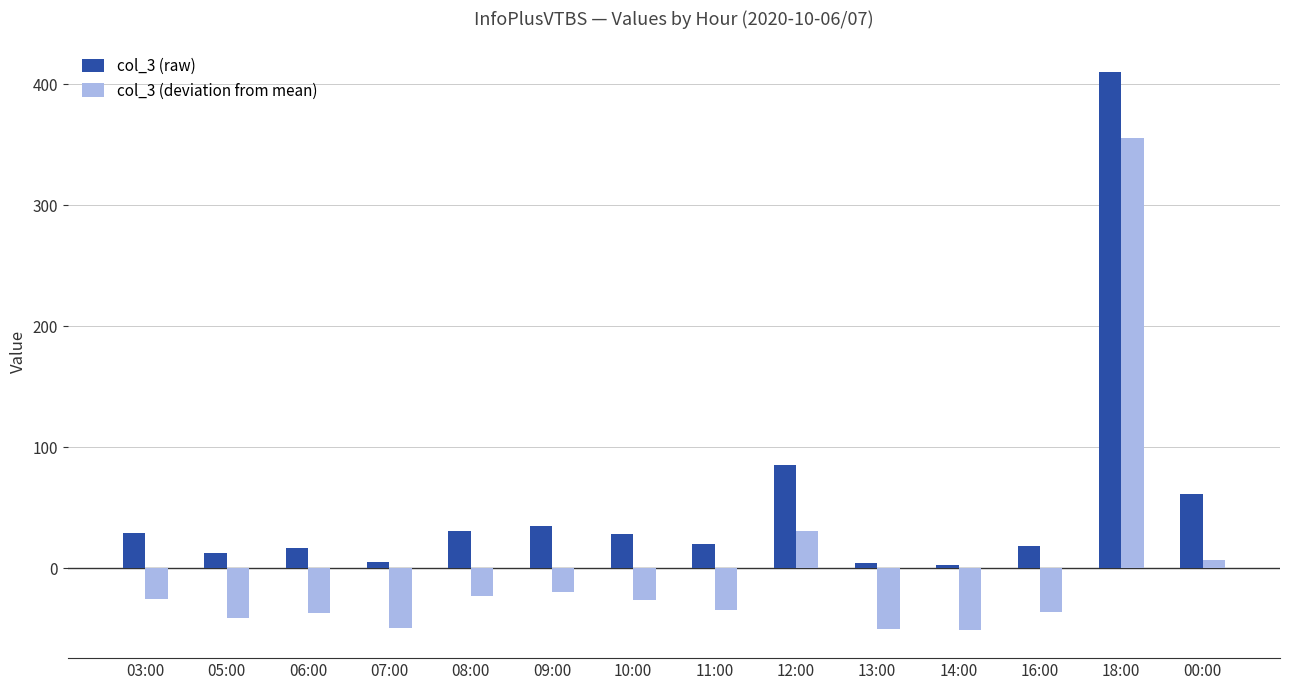

Which series has the largest total across all categories?

col_3 (raw)